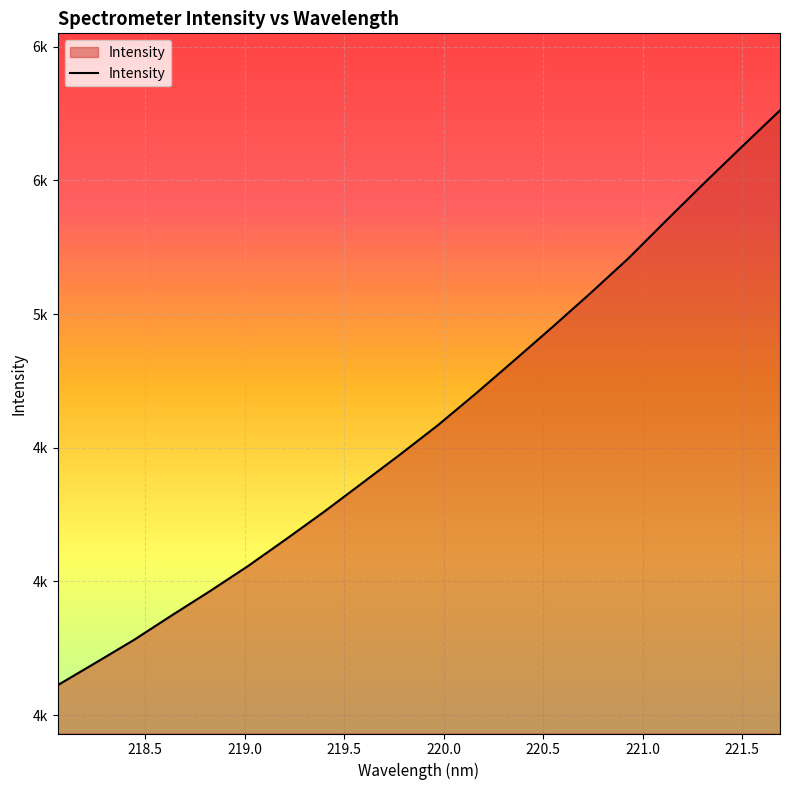

Is this an area chart (filled region under the line)?

Yes